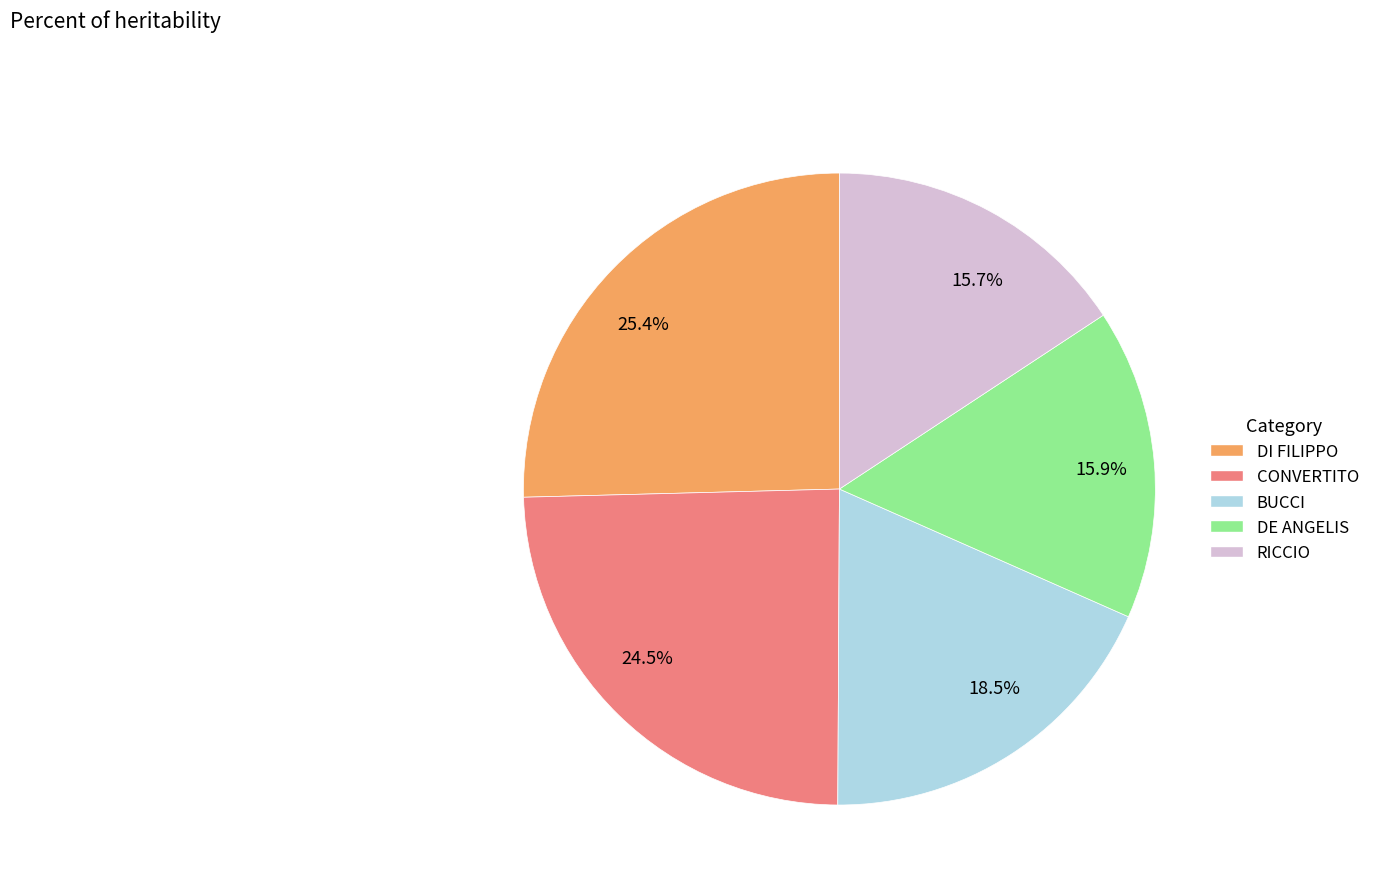

What percentage is NOT represented by 18.5%?

81.5%